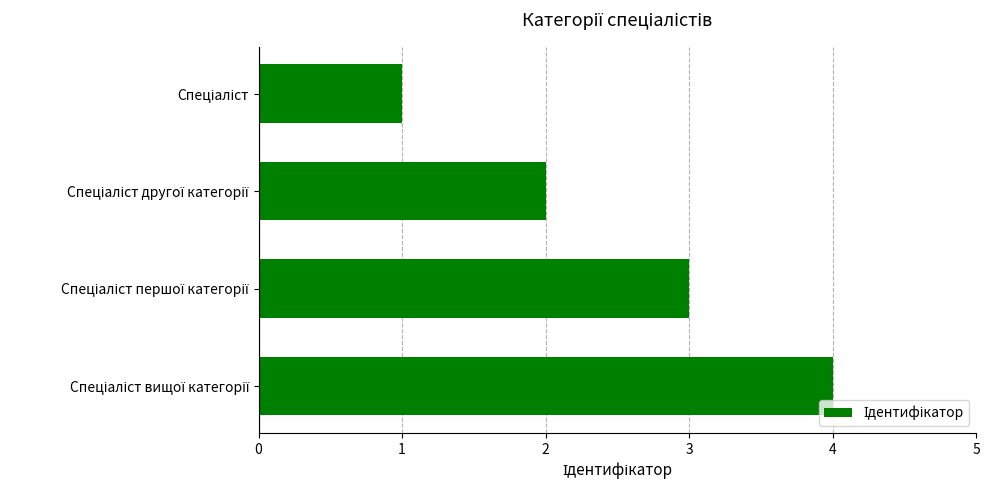

What is the sum of all values?

10